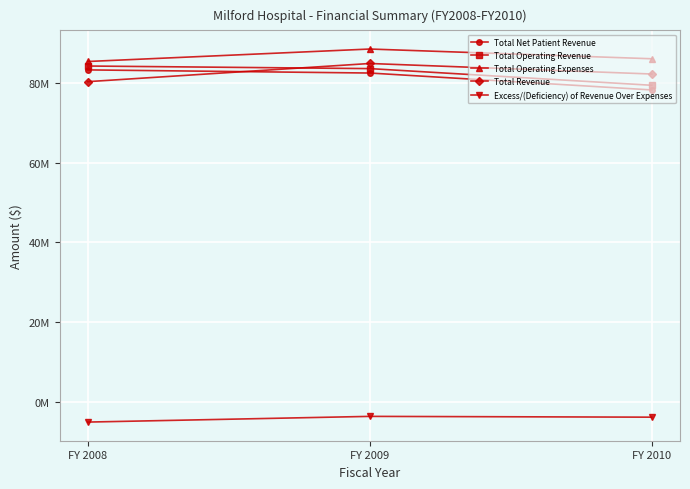

What value does the Total Revenue series have at FY 2008, to the nearest 100?

80307700